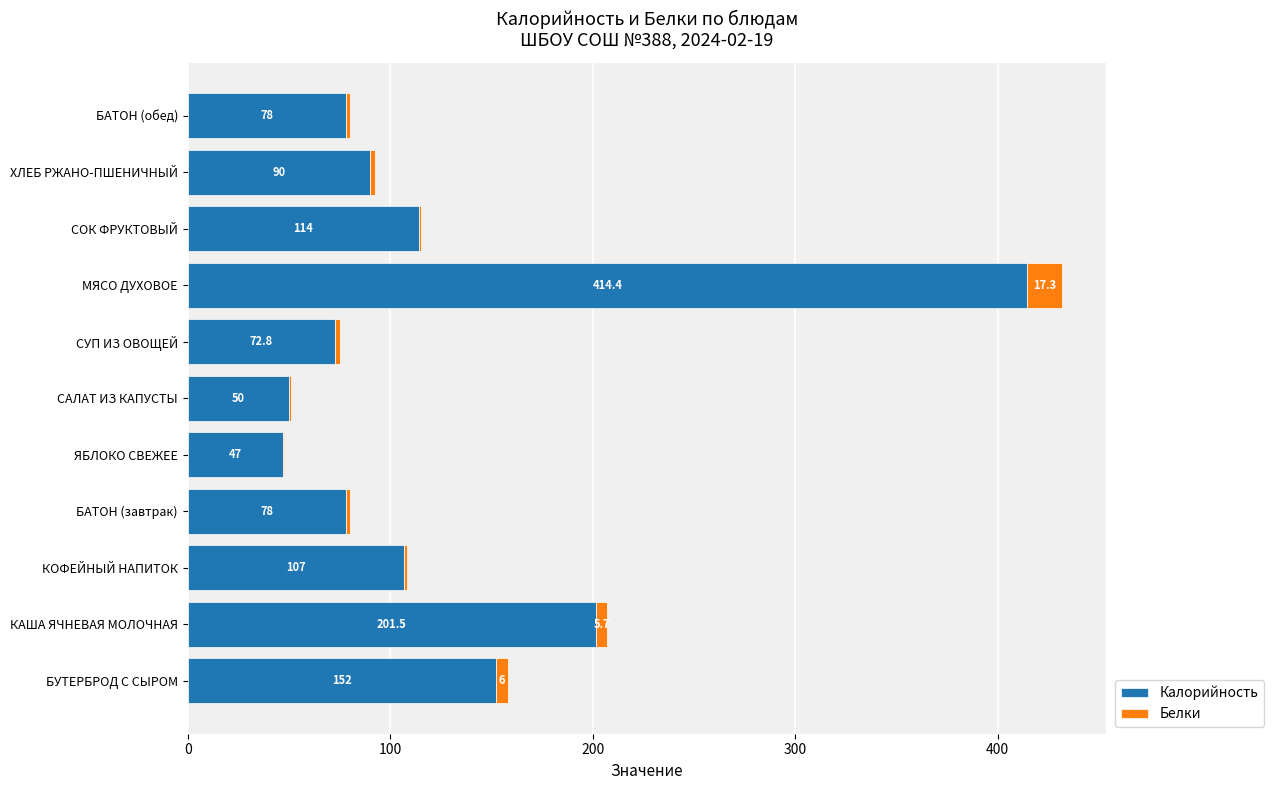

At which category is the sum across all series the highest?

МЯСО ДУХОВОЕ